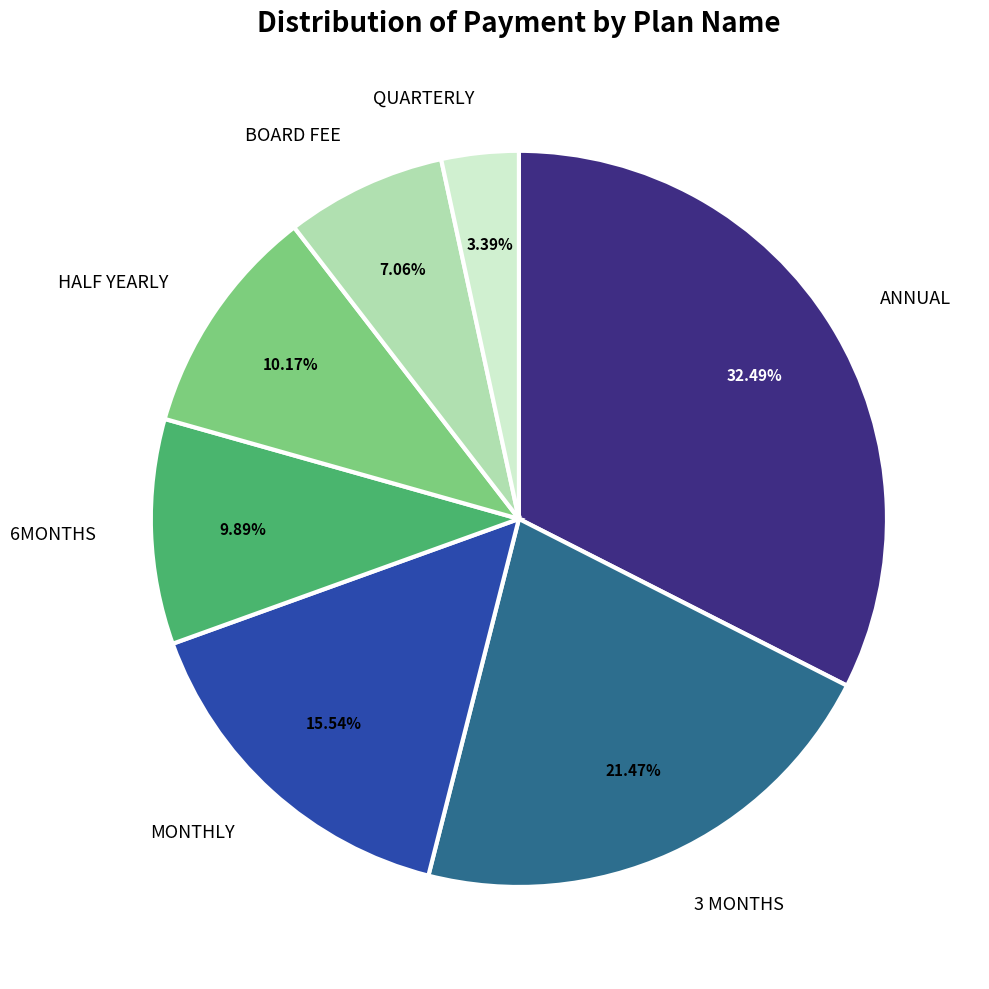

Does any single category account for the majority?

No